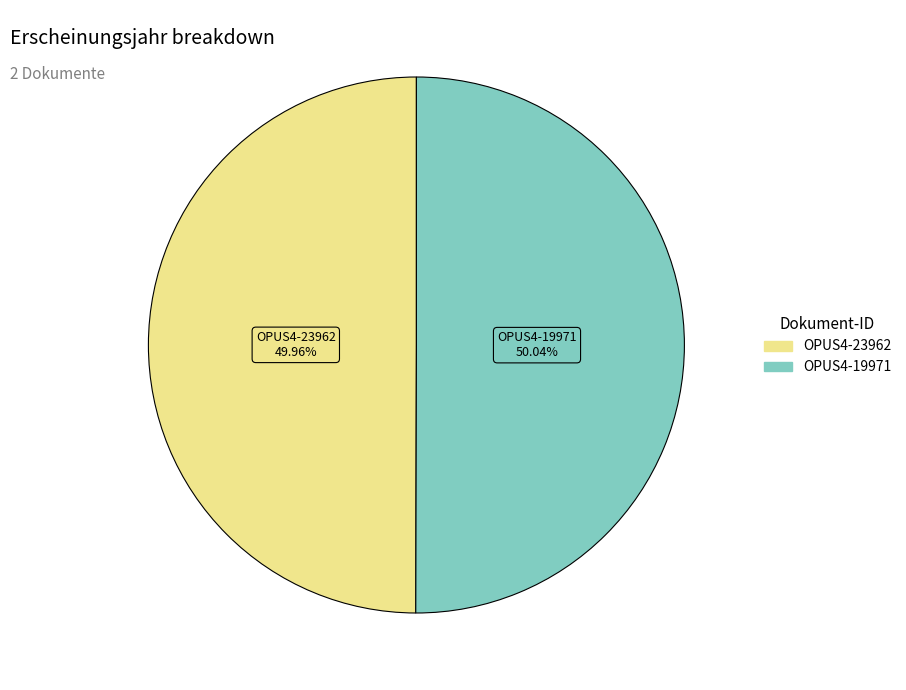

To the nearest percent, what percentage of the pie is OPUS4-23962?

50%